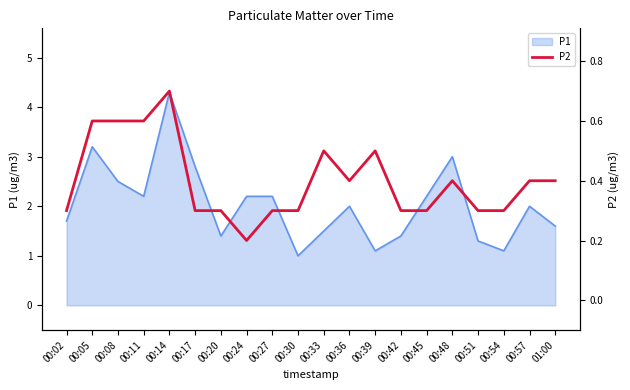

The value of P1 at 01:00 is 1.1. True or false?

False